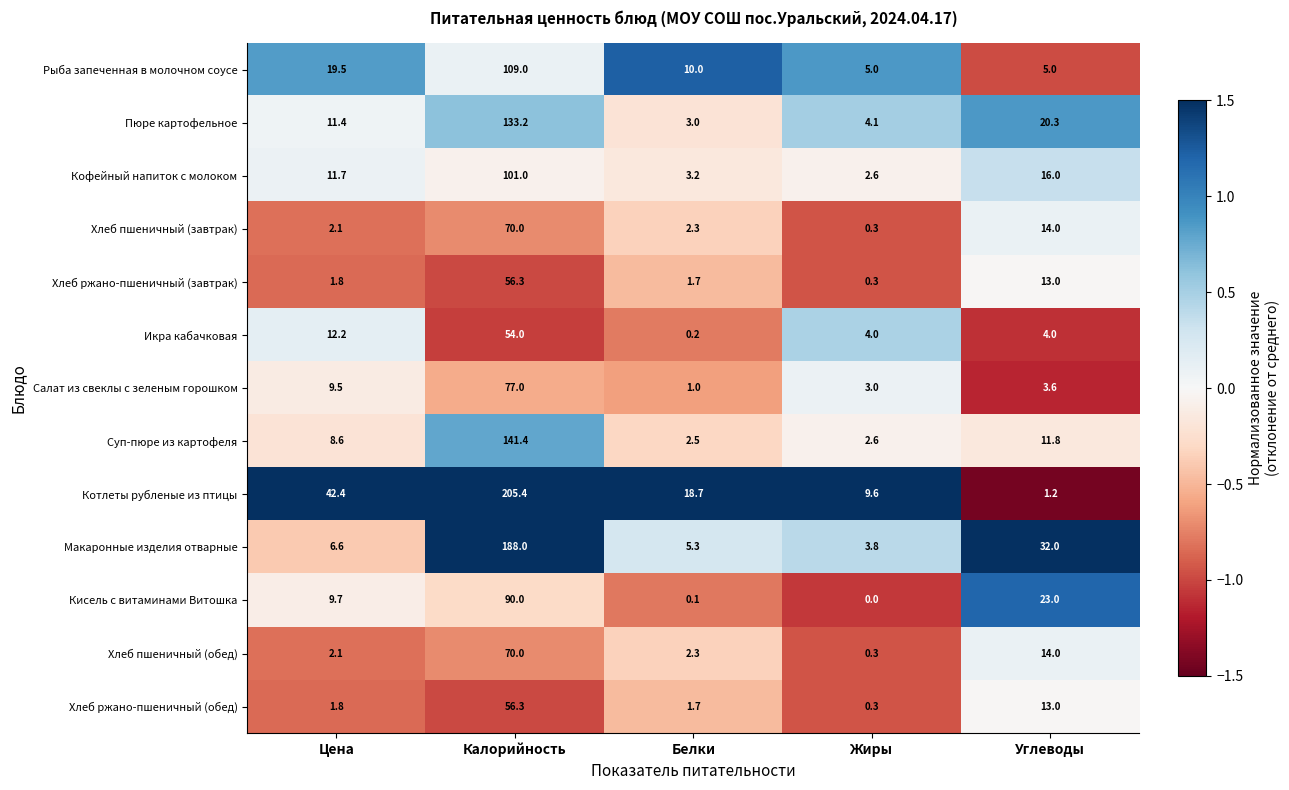

The Пюре картофельное series shows 3.0 at Белки. True or false?

True